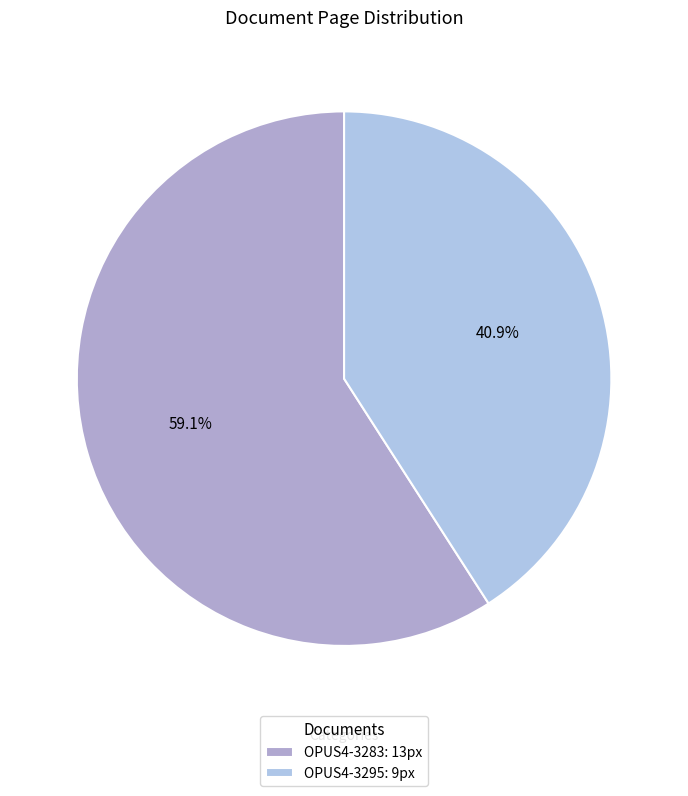

Does any single category account for the majority?

Yes